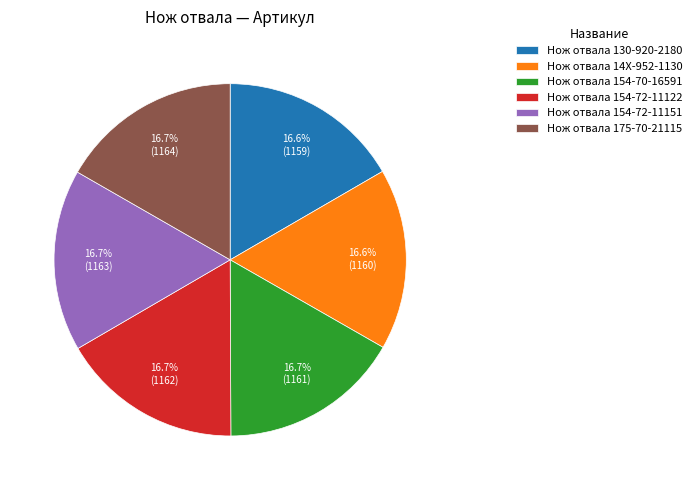

Approximately how many times larger is the value at Нож отвала 154-72-11122 compared to Нож отвала 14X-952-1130?

1.0